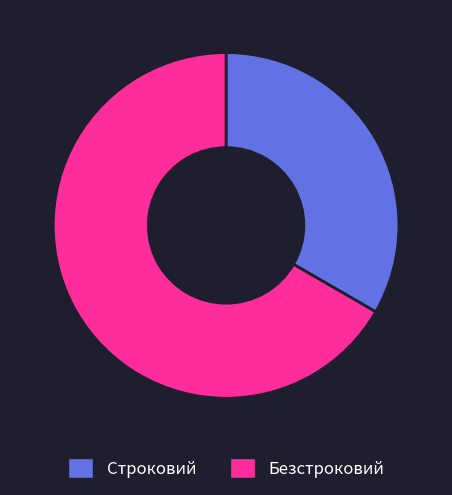

Is there any slice that represents more than half of the pie?

Yes